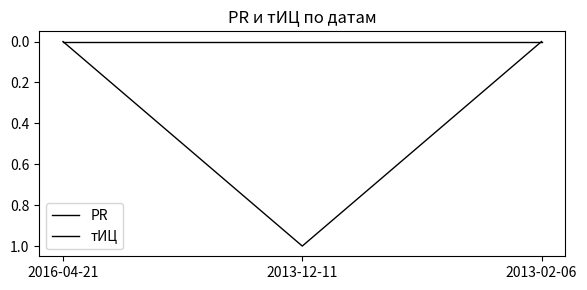

At which category does the chart reach its peak across all series?

2013-12-11